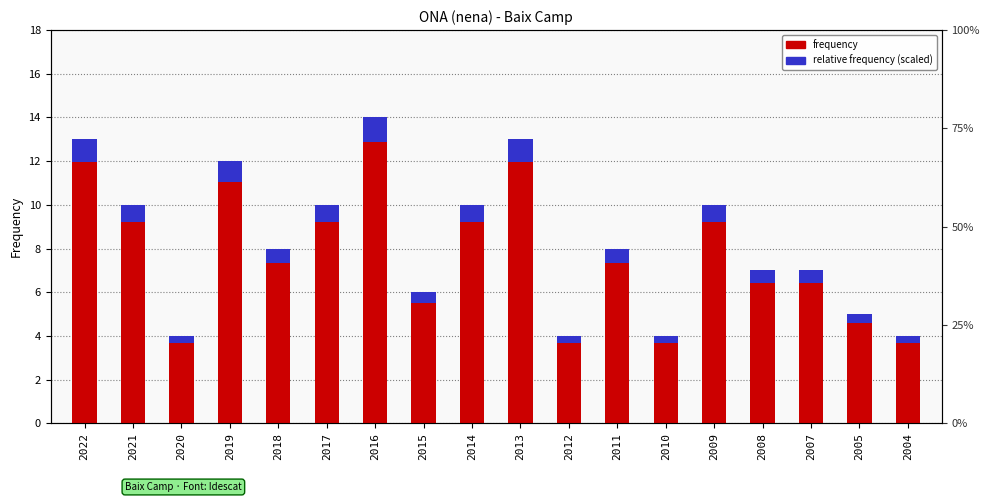

What is the difference between the maximum and minimum values in the frequency series?

10.0